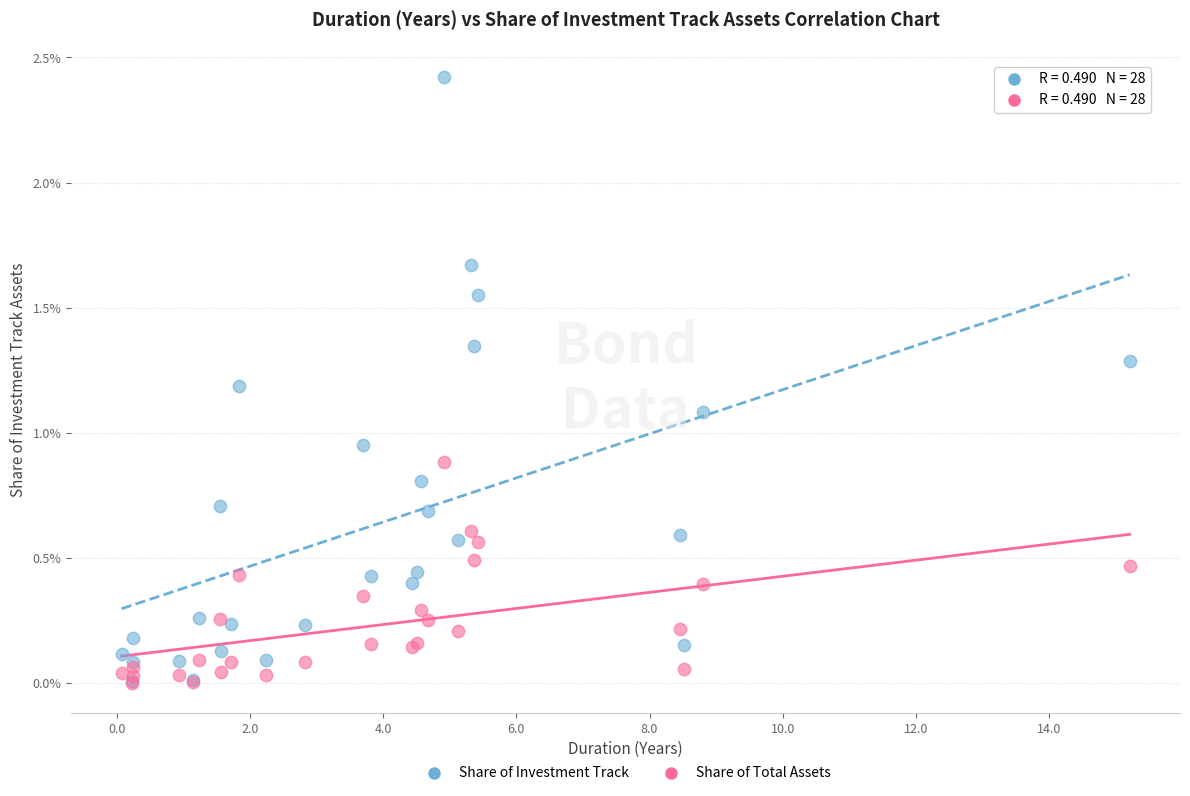

Which series has the widest spread of Y values?

Share of Investment Track